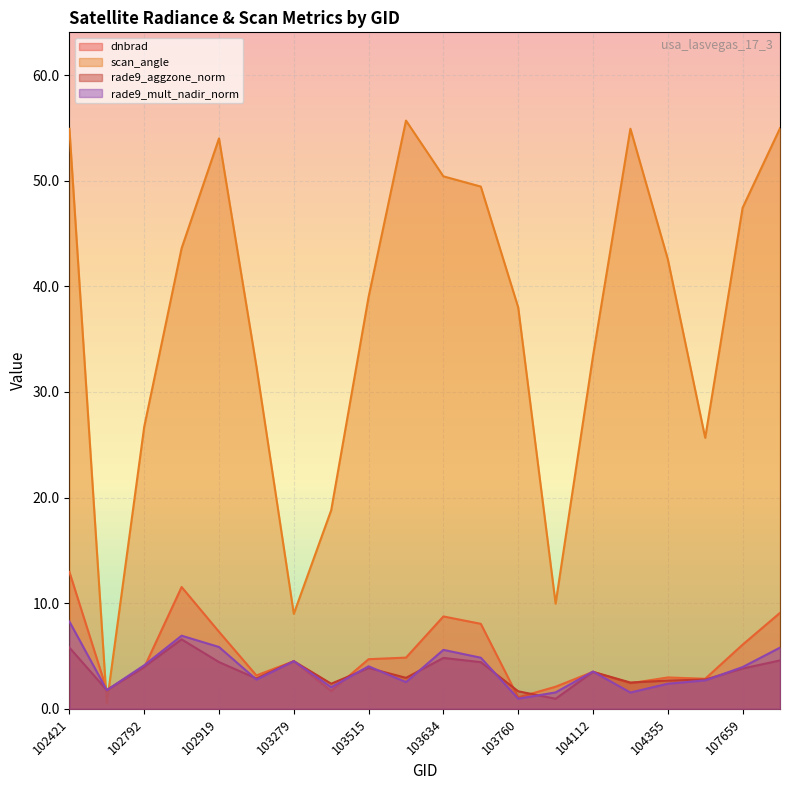

Reading left to right, extract all data points from this chart.

dnbrad: 102421=13.0	102671=1.8	102792=3.9	102912=11.5	102919=7.3	103160=3.2	103279=4.5	103396=1.7	103515=4.7	103524=4.8	103634=8.7	103643=8.1	103760=1.1	103997=2.1	104112=3.5	104346=2.4	104355=3.0	104472=2.8	107659=6.1	107832=9.1
scan_angle: 102421=54.9	102671=0.5	102792=26.7	102912=43.6	102919=54.0	103160=32.4	103279=9.0	103396=18.8	103515=39.0	103524=55.7	103634=50.4	103643=49.5	103760=38.0	103997=10.0	104112=33.4	104346=54.9	104355=42.6	104472=25.7	107659=47.4	107832=55.0
rade9_aggzone_norm: 102421=5.8	102671=1.8	102792=4.0	102912=6.6	102919=4.4	103160=2.9	103279=4.5	103396=2.4	103515=3.9	103524=2.9	103634=4.8	103643=4.4	103760=1.7	103997=1.0	104112=3.5	104346=2.5	104355=2.7	104472=2.8	107659=3.8	107832=4.6
rade9_mult_nadir_norm: 102421=8.3	102671=1.8	102792=4.1	102912=6.9	102919=5.9	103160=2.8	103279=4.5	103396=2.0	103515=4.0	103524=2.5	103634=5.6	103643=4.8	103760=1.0	103997=1.6	104112=3.5	104346=1.5	104355=2.4	104472=2.7	107659=4.0	107832=5.8